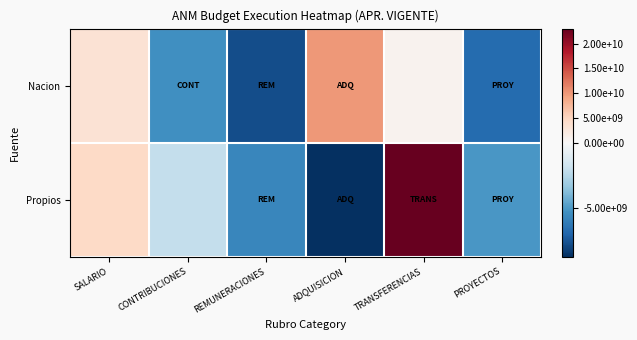

Which series has the largest range (max minus min)?

Propios